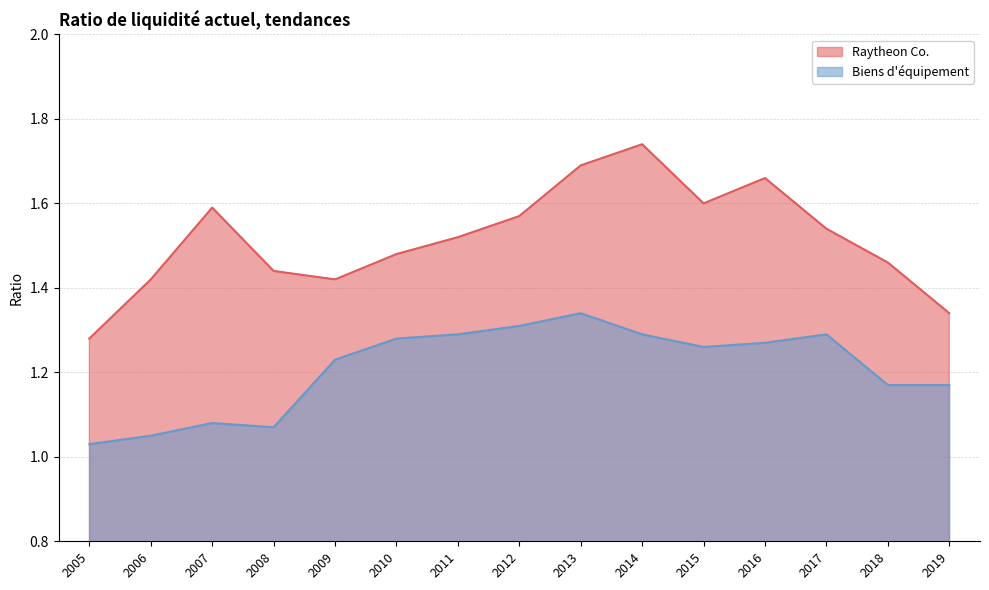

What is the difference between the maximum and minimum values in the Biens d'équipement series?

0.3